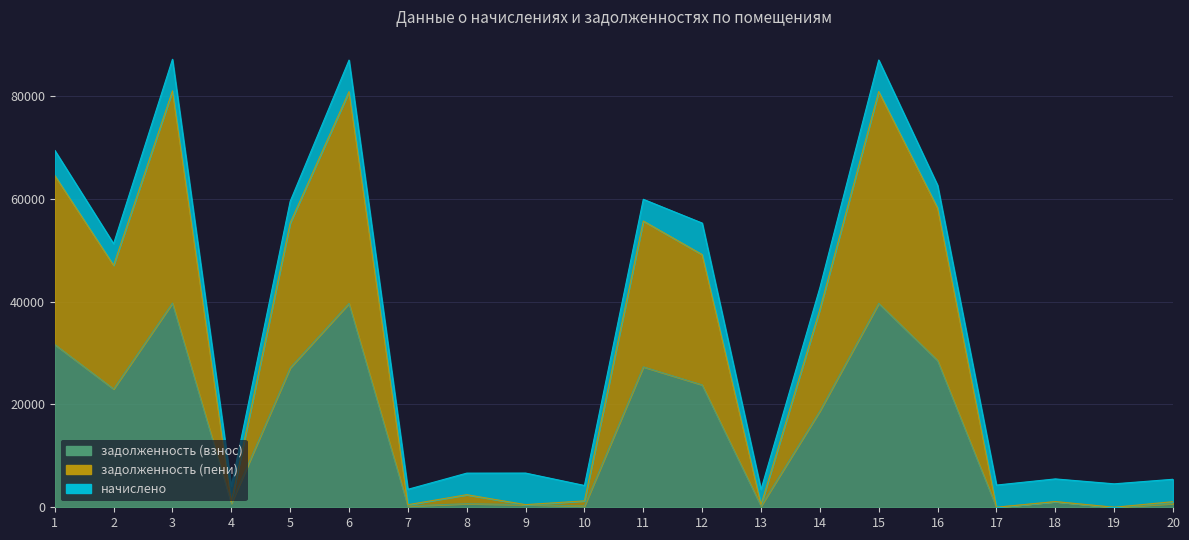

Where is задолженность (взнос) nearest to the value 19868?

14